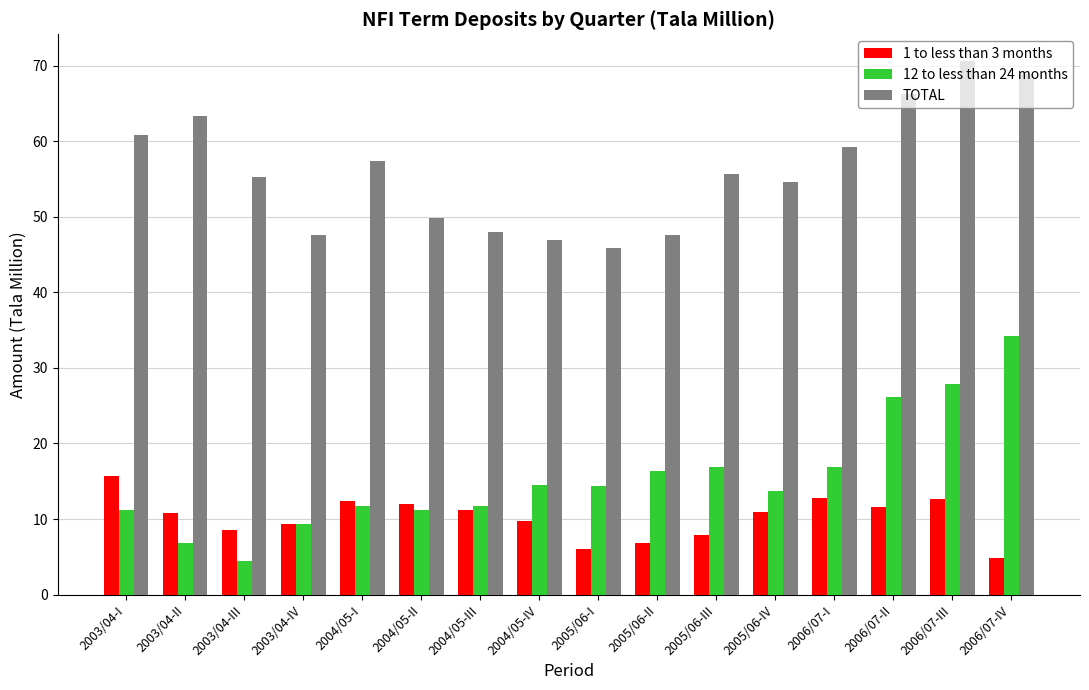

Between 2004/05-I and 2006/07-III, which series saw the biggest shift?

12 to less than 24 months